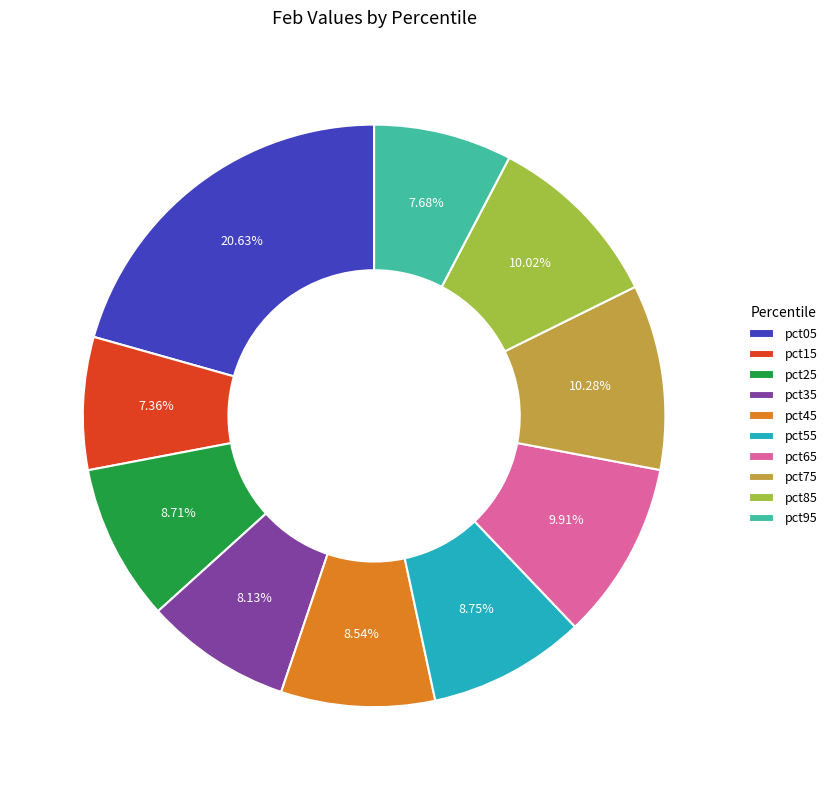

The pct55 slice represents 9% of the pie. True or false?

True